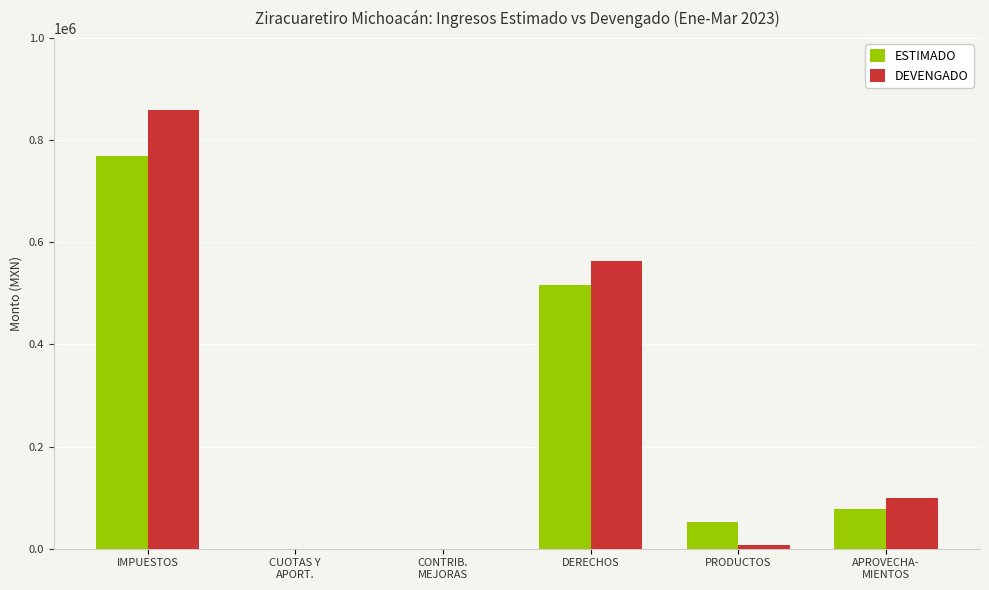

What is the sum of the ESTIMADO values at DERECHOS and PRODUCTOS?

568683.1